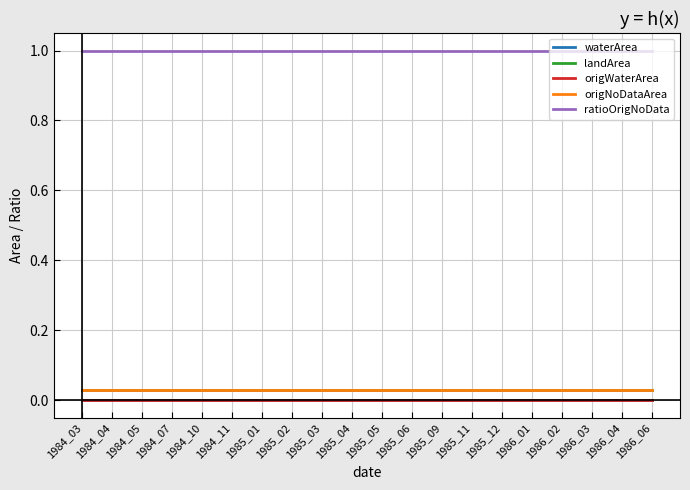

Does the chart display data point markers on the line(s)?

No